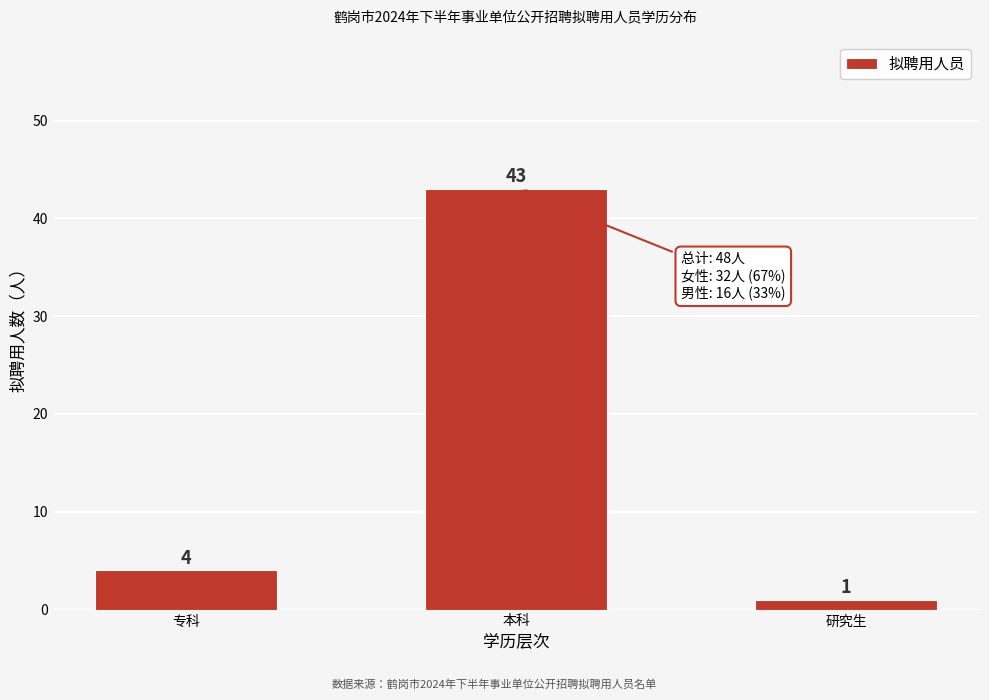

Reading left to right, extract all data points from this chart.

4	43	1